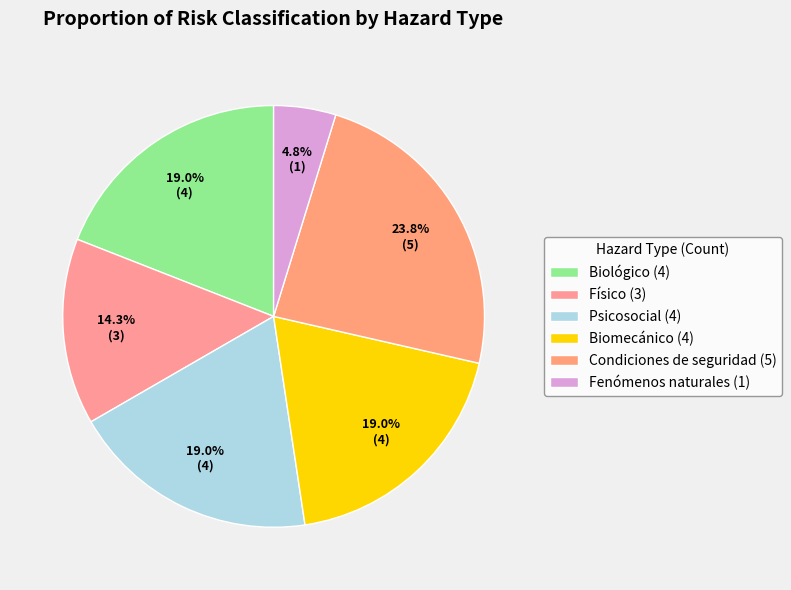

How many segments does this pie chart have?

6